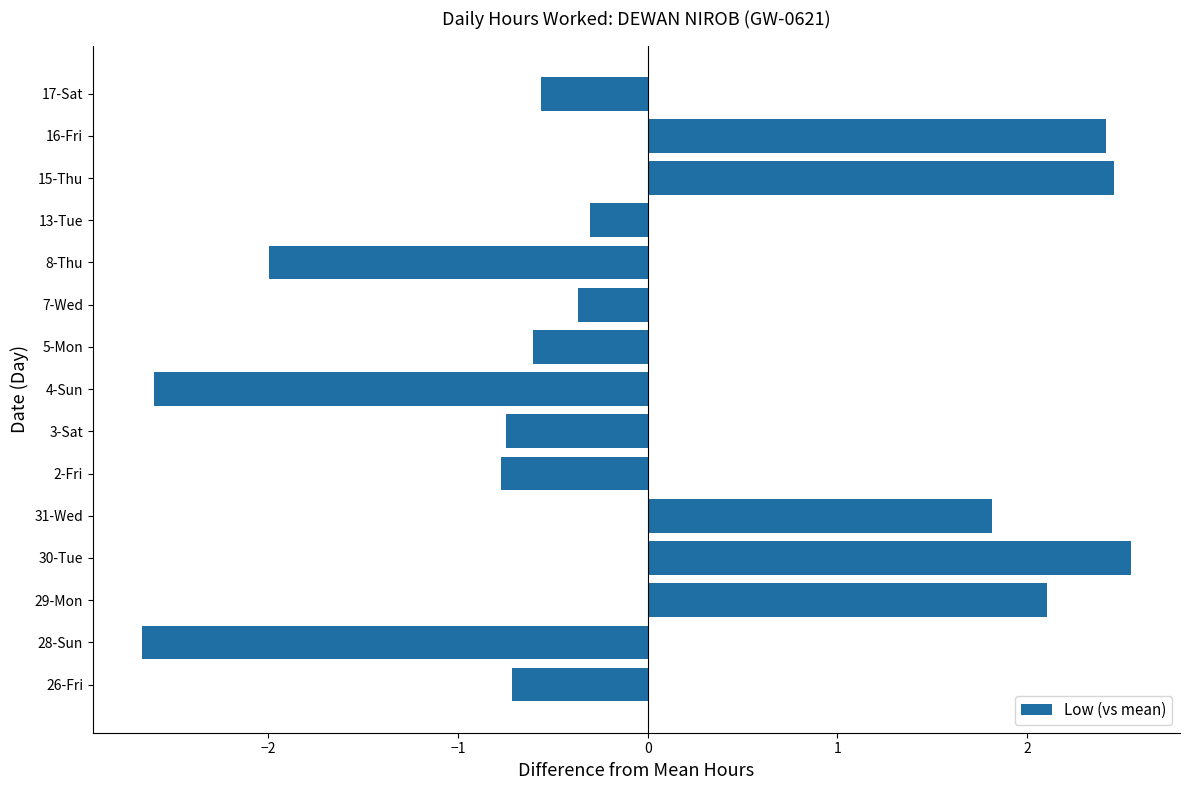

Reading bottom to top, extract all data points from this chart.

-0.7	-2.7	2.1	2.5	1.8	-0.8	-0.7	-2.6	-0.6	-0.4	-2.0	-0.3	2.5	2.4	-0.6